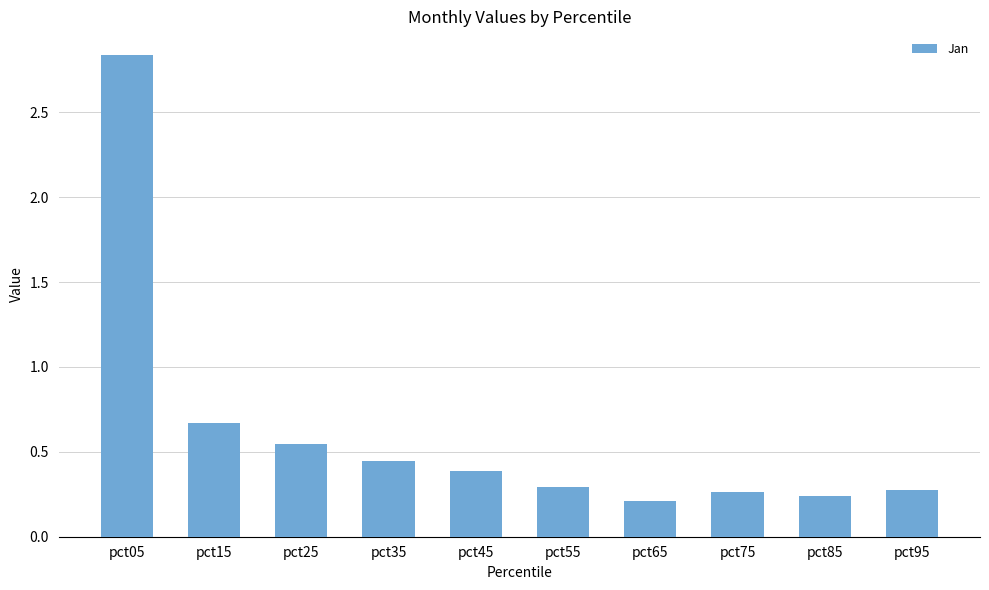

Are the bars grouped side by side (vs. stacked)?

No